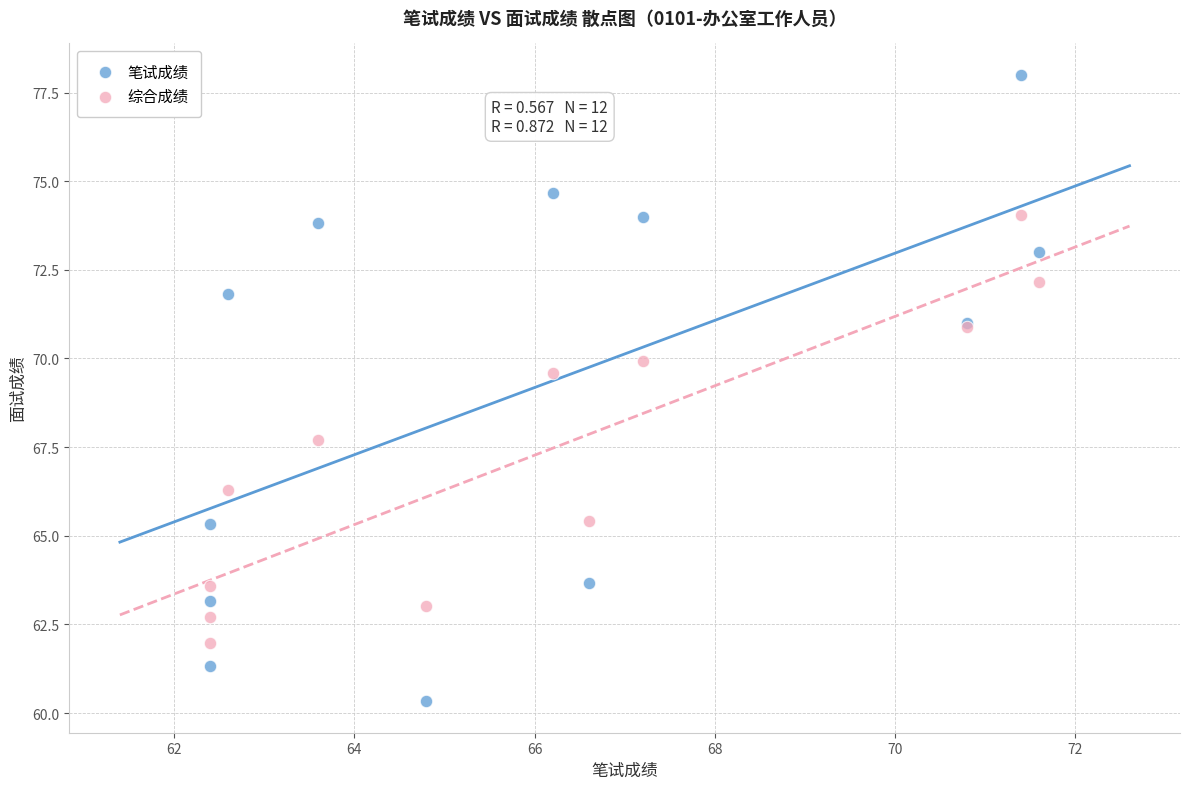

Which series has the widest spread of Y values?

笔试成绩